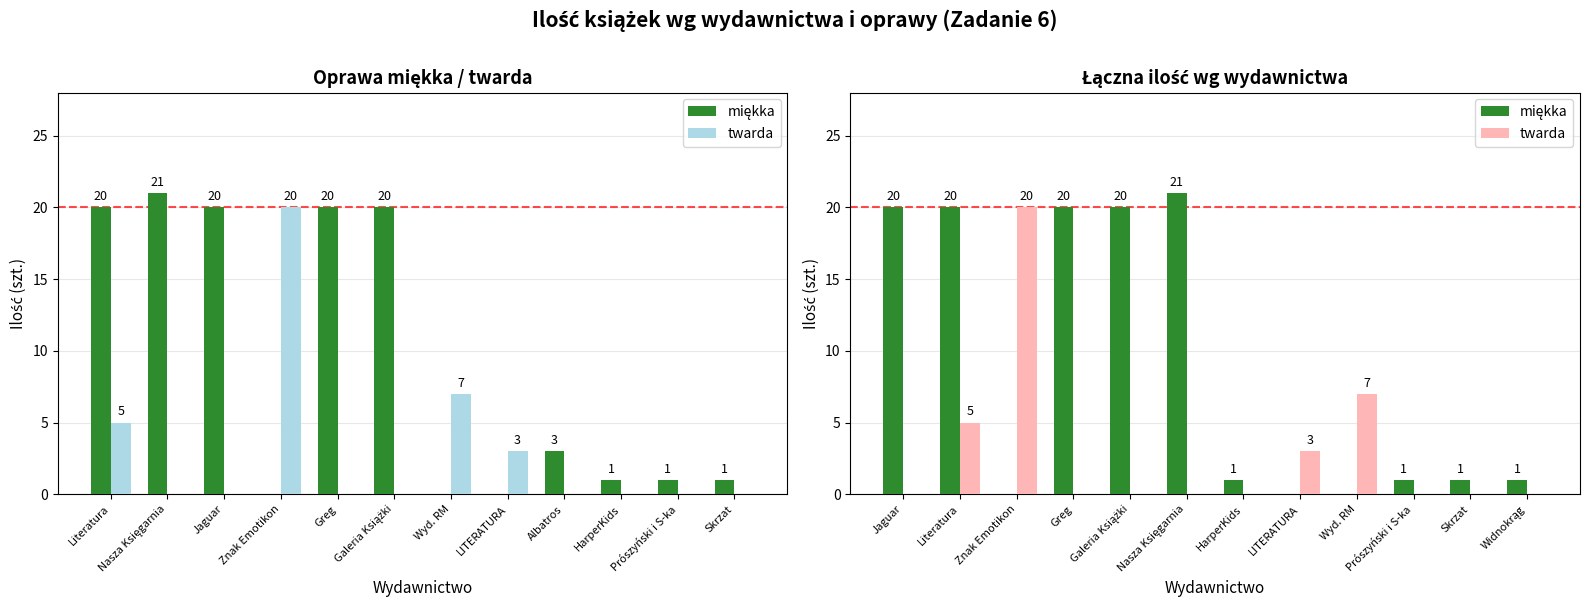

Rank the series by their average value, from highest to lowest.

miękka, twarda